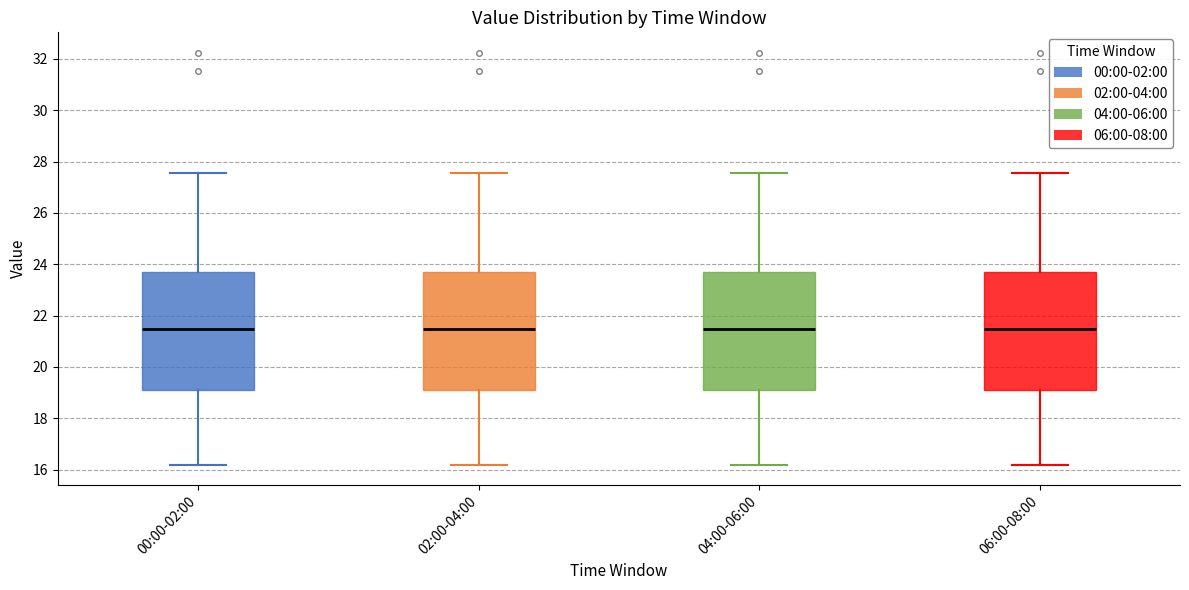

Where does the upper whisker of the box for 06:00-08:00 end on the y-axis? The values are not printed on the chart, so give them approximately, as read against the axis.

27.6